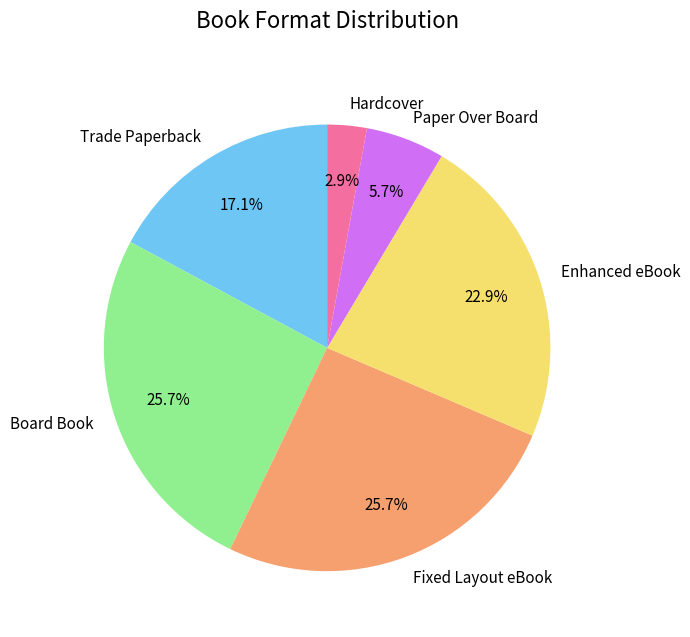

Which category has the smallest portion of the pie?

Hardcover